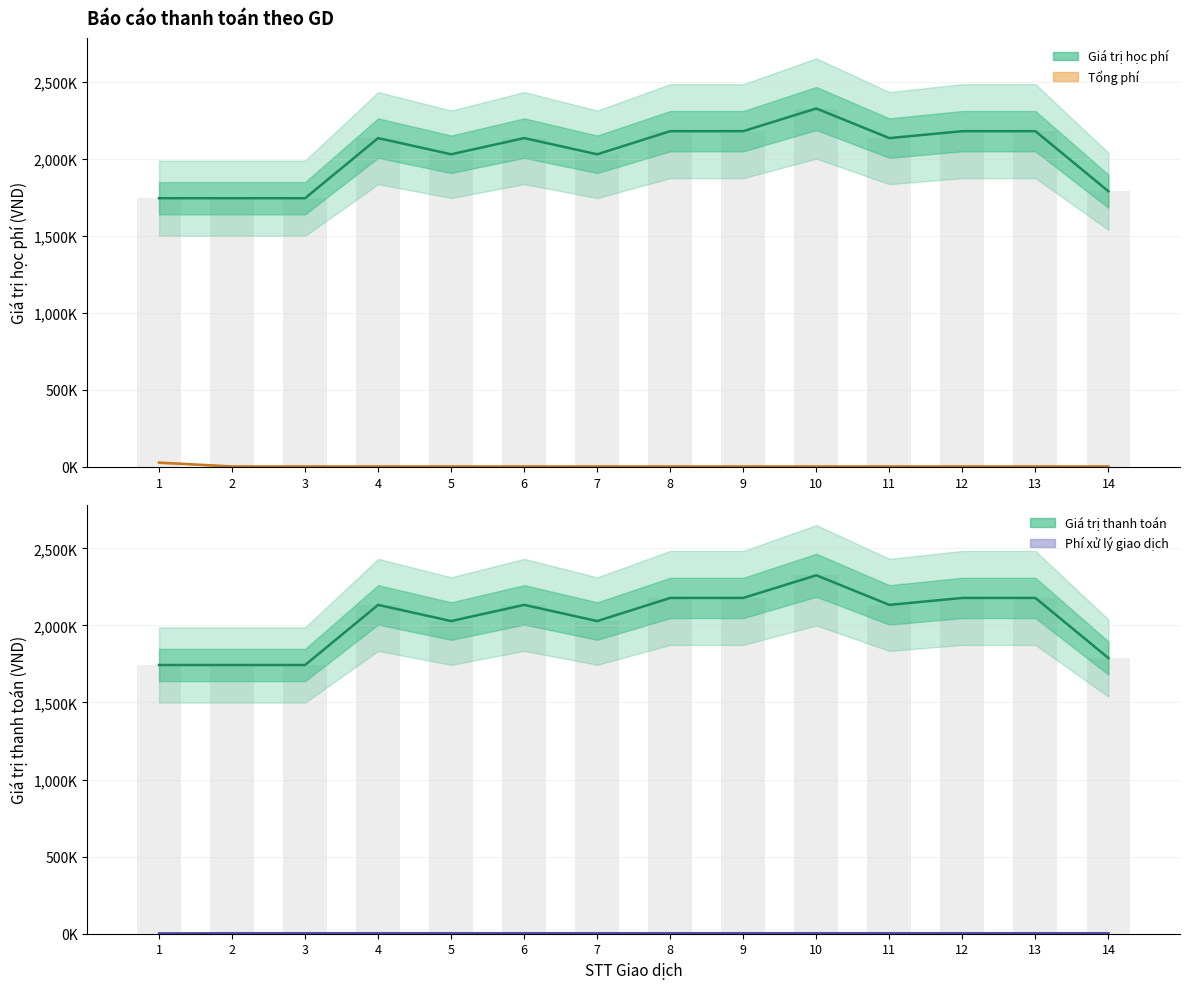

What is the sum of all Giá trị thanh toán values?

28509000